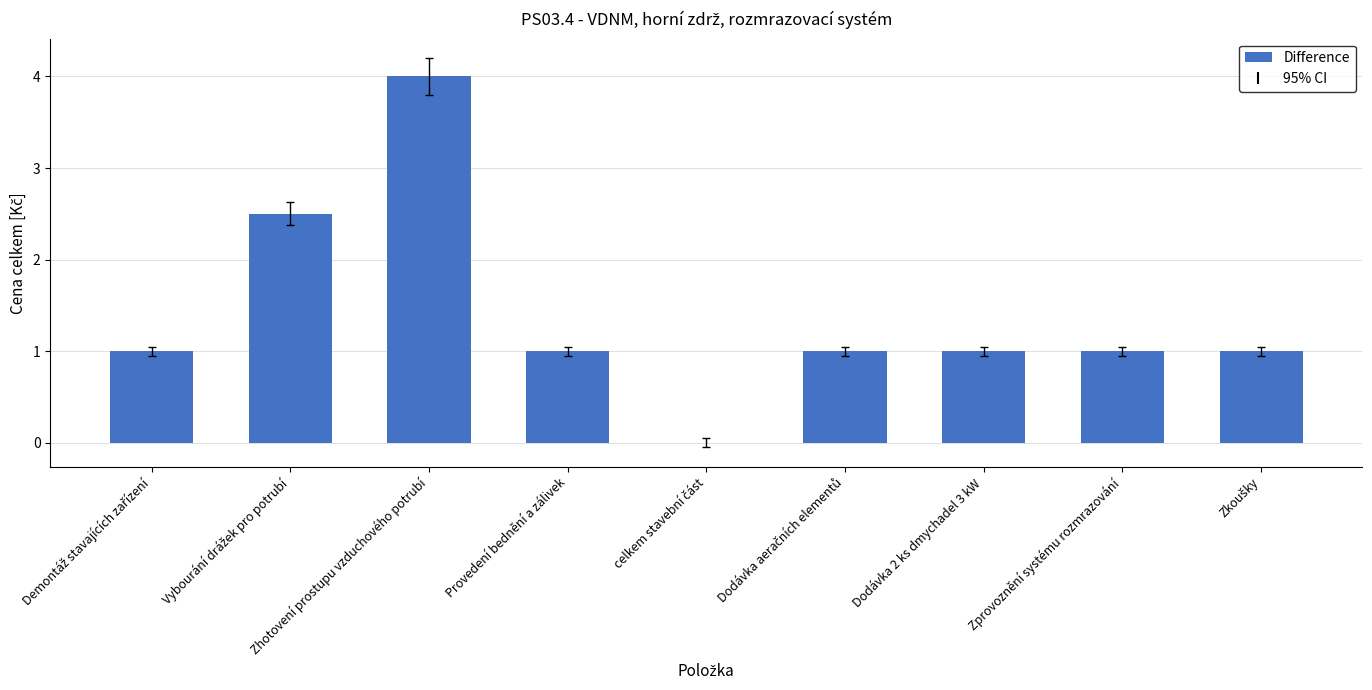

Is it true that the value at Provedení bednění a zálivek is 0.7?

False